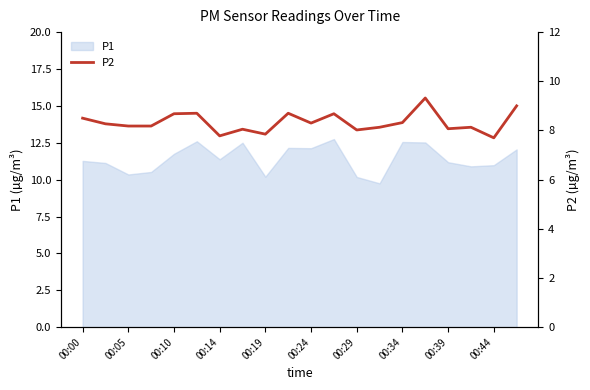

Does the chart have visible grid lines?

No